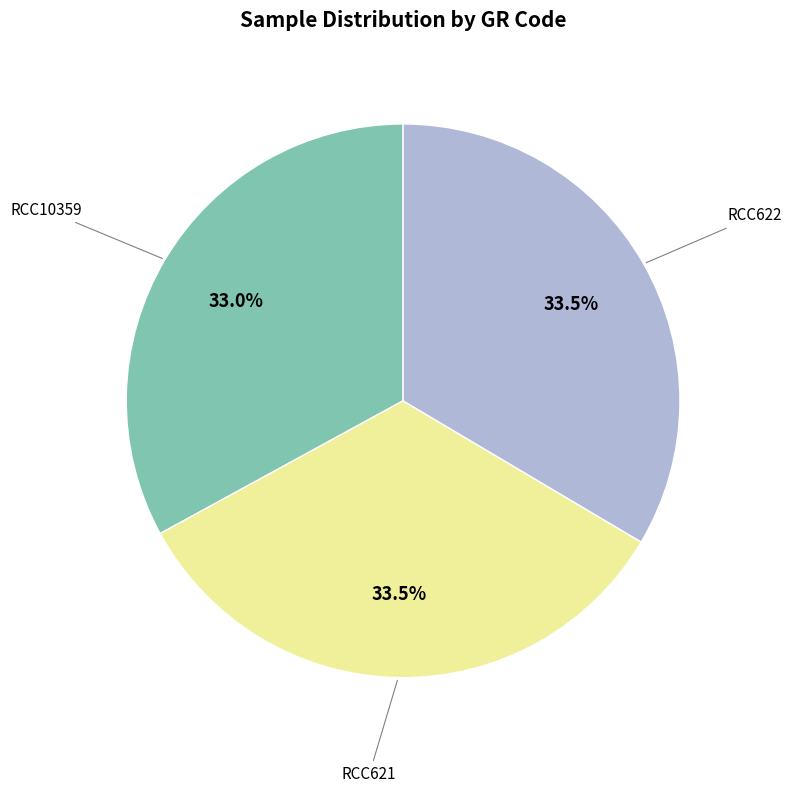

Is there a majority slice in this chart?

No